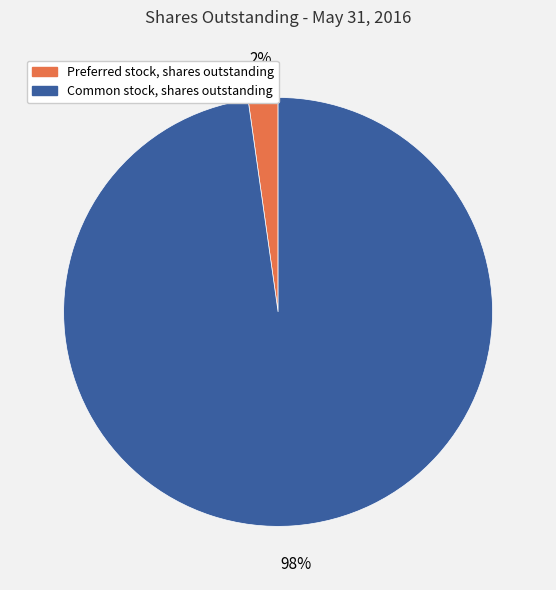

Does Common stock, shares outstanding account for over 50% of the chart?

Yes